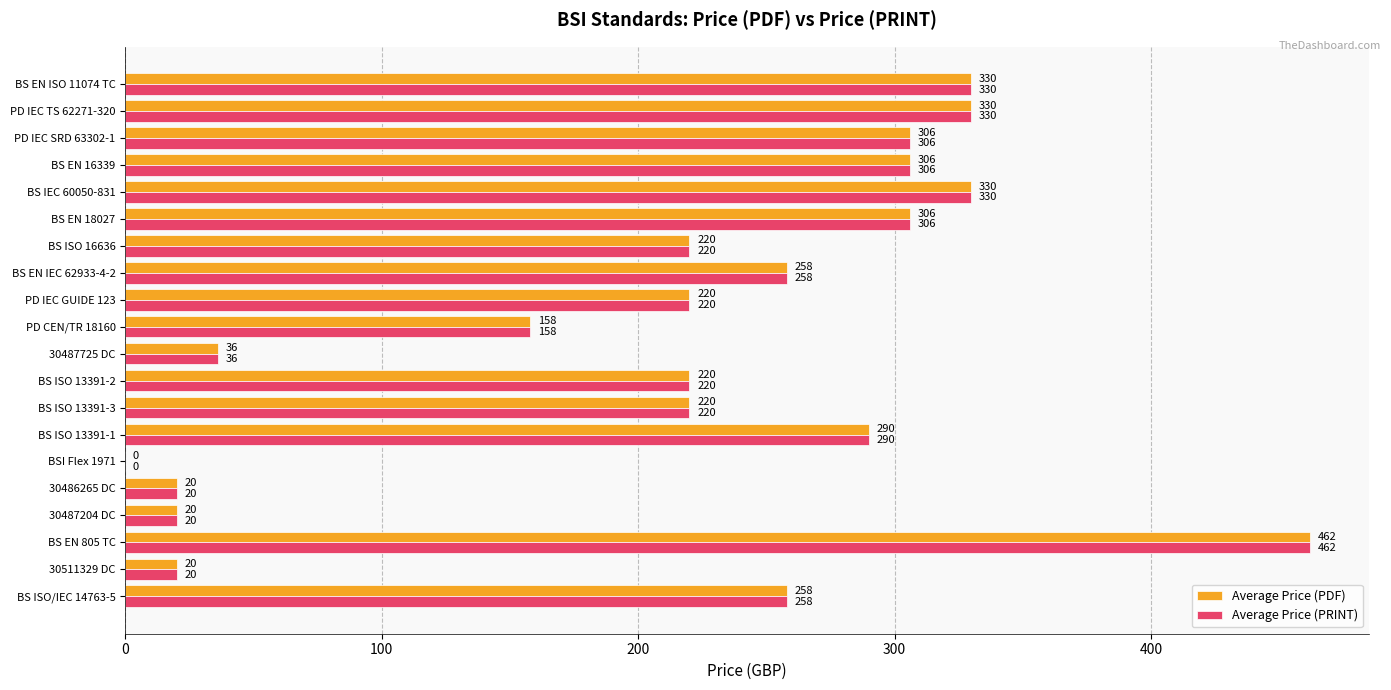

What are all the series names shown in the legend?

Average Price (PDF), Average Price (PRINT)